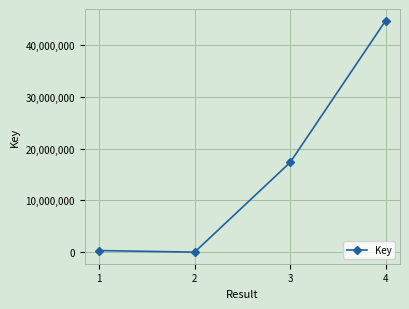

Reading right to left, what are all the values shown in this chart?

44792899	17361337	5324	315246